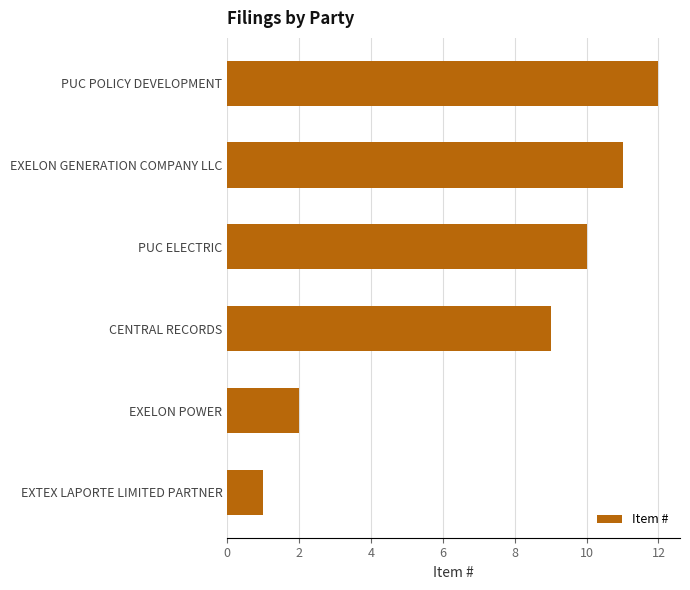

Reading bottom to top, list all the values displayed in this chart.

EXTEX LAPORTE LIMITED PARTNER=1	EXELON POWER=2	CENTRAL RECORDS=9	PUC ELECTRIC=10	EXELON GENERATION COMPANY LLC=11	PUC POLICY DEVELOPMENT=12